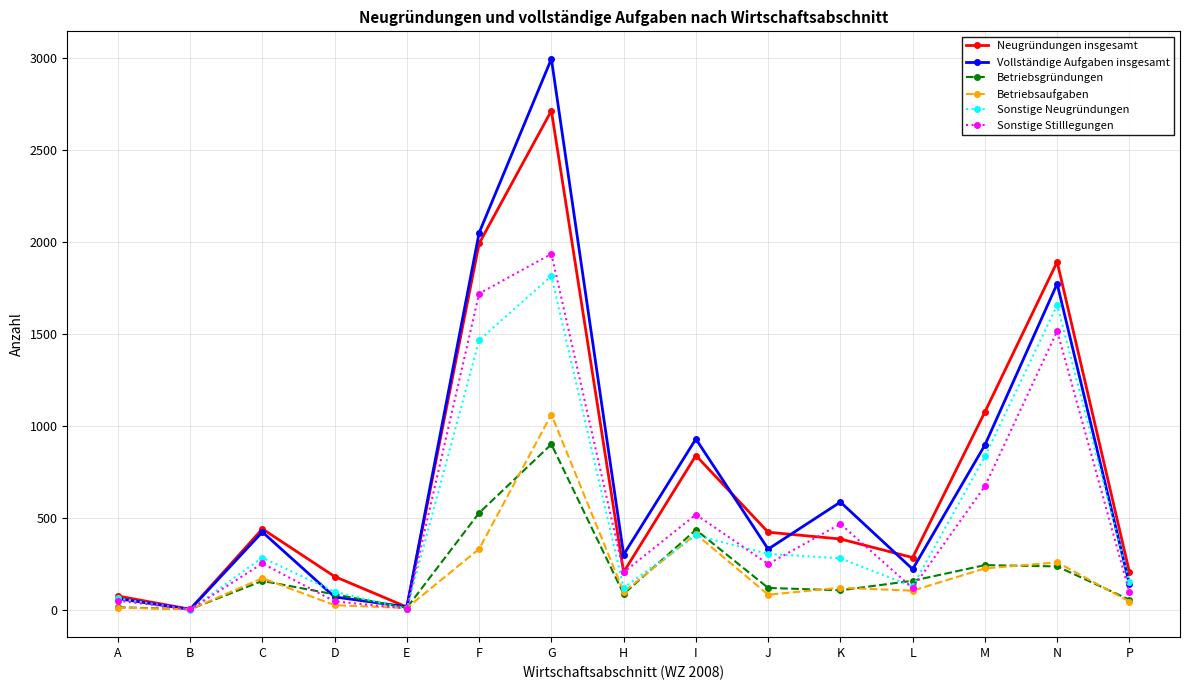

How many interior local peaks does the Sonstige Stilllegungen series have?

5